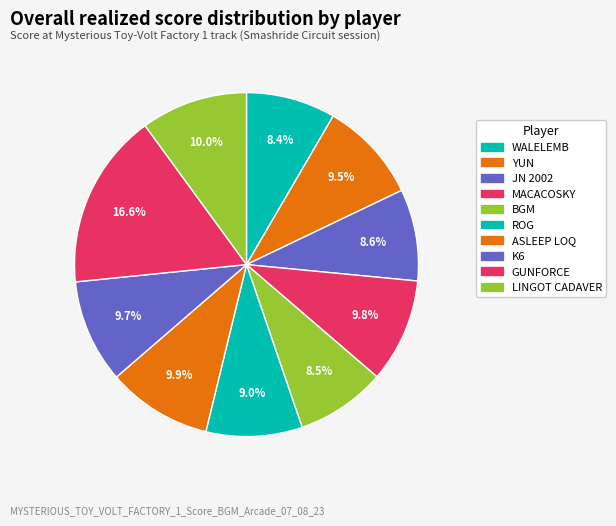

Is there any slice that represents more than half of the pie?

No